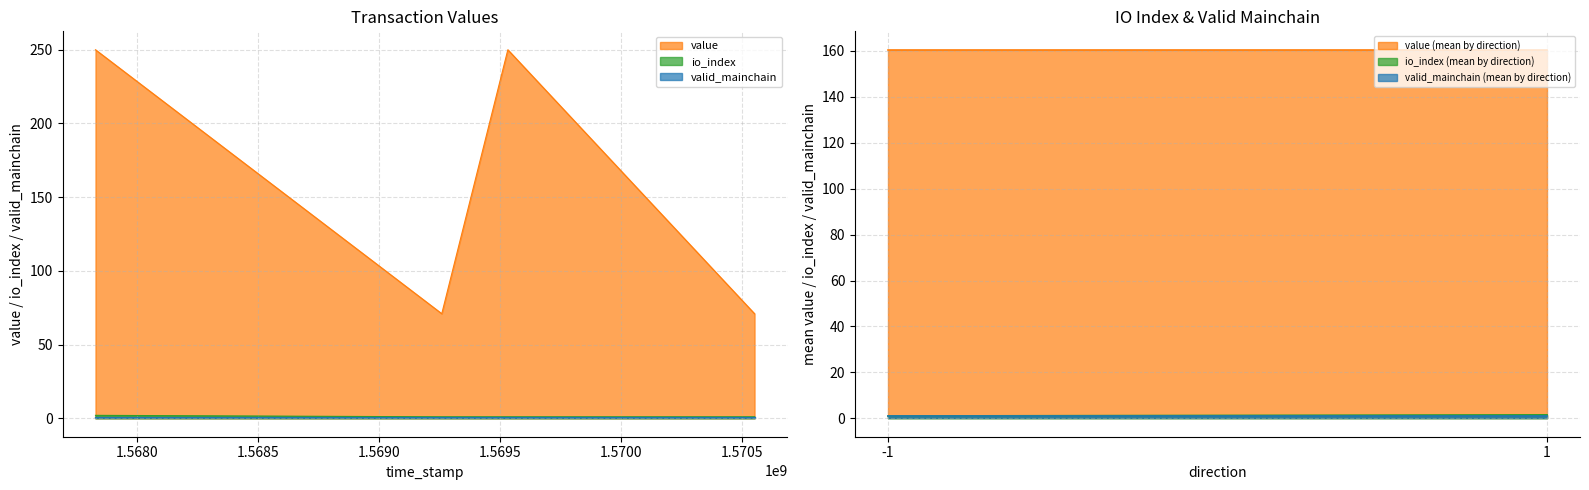

Rank the series by their maximum value, from highest to lowest.

value, io_index, valid_mainchain